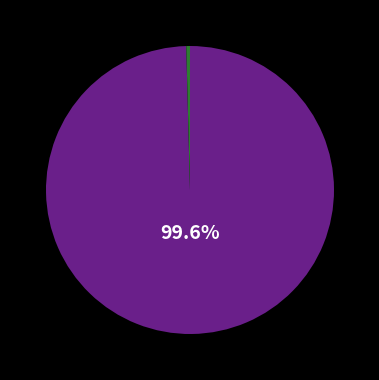

Does any single category account for the majority?

Yes